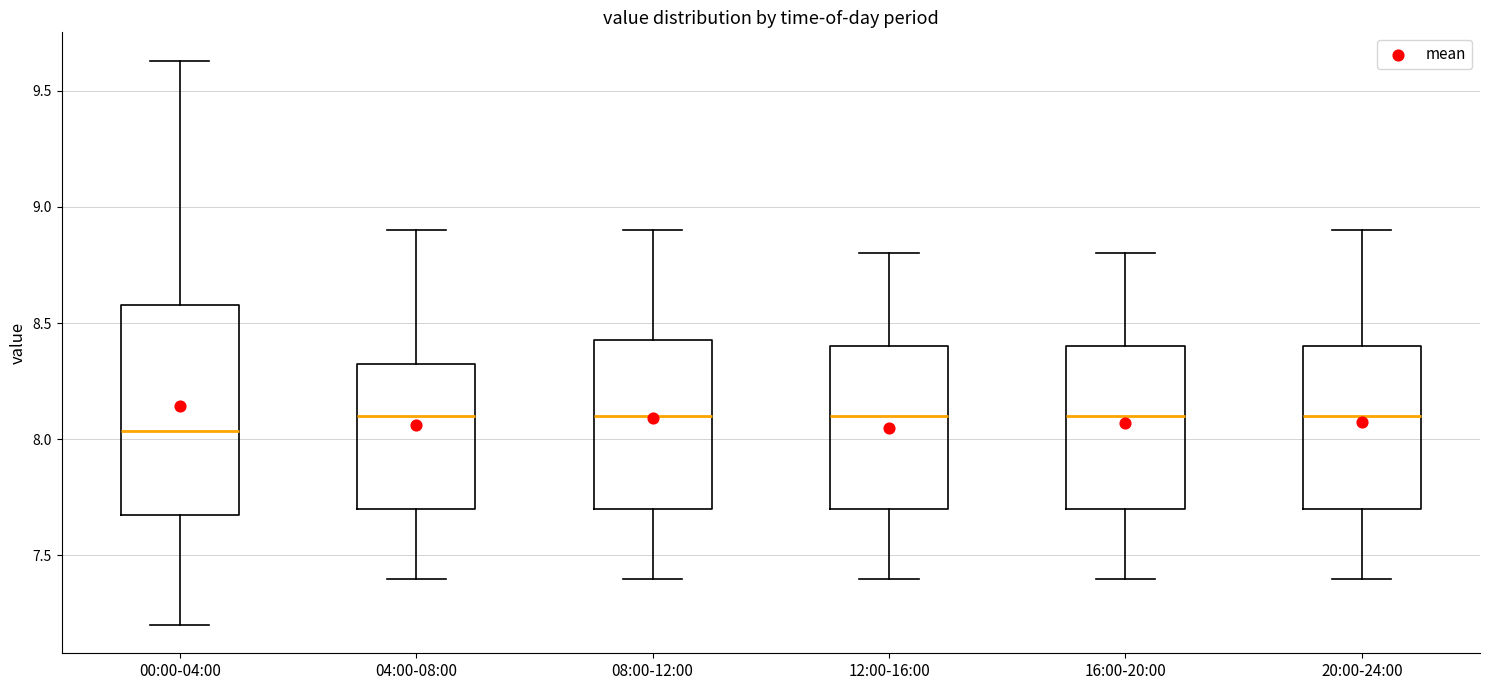

Where does the lower whisker of the box for 08:00-12:00 end on the y-axis? The values are not printed on the chart, so give them approximately, as read against the axis.

7.40